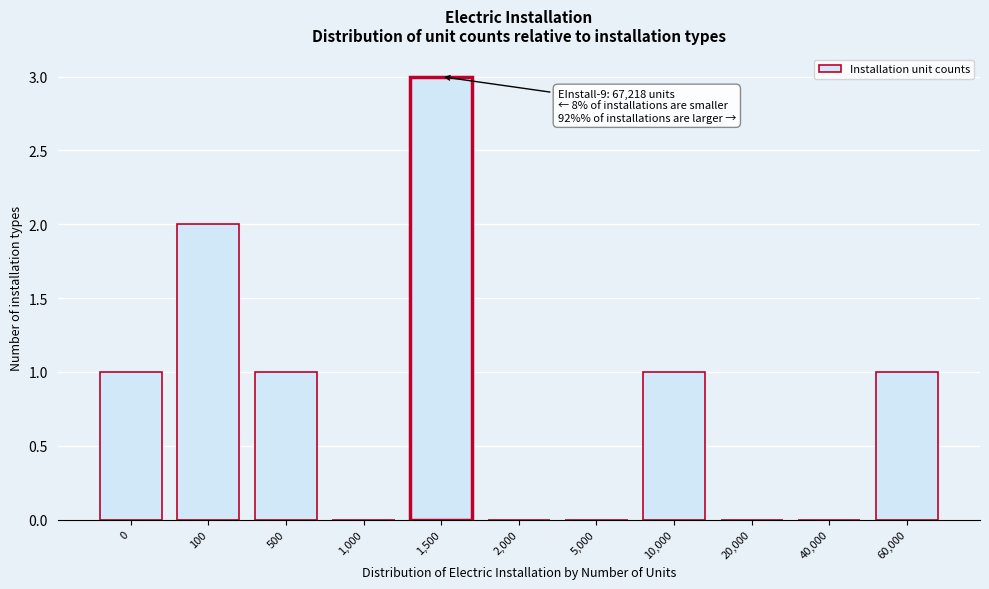

Reading left to right, what are all the values shown in this chart?

0=1	100=2	500=1	1,000=0	1,500=3	2,000=0	5,000=0	10,000=1	20,000=0	40,000=0	60,000=1